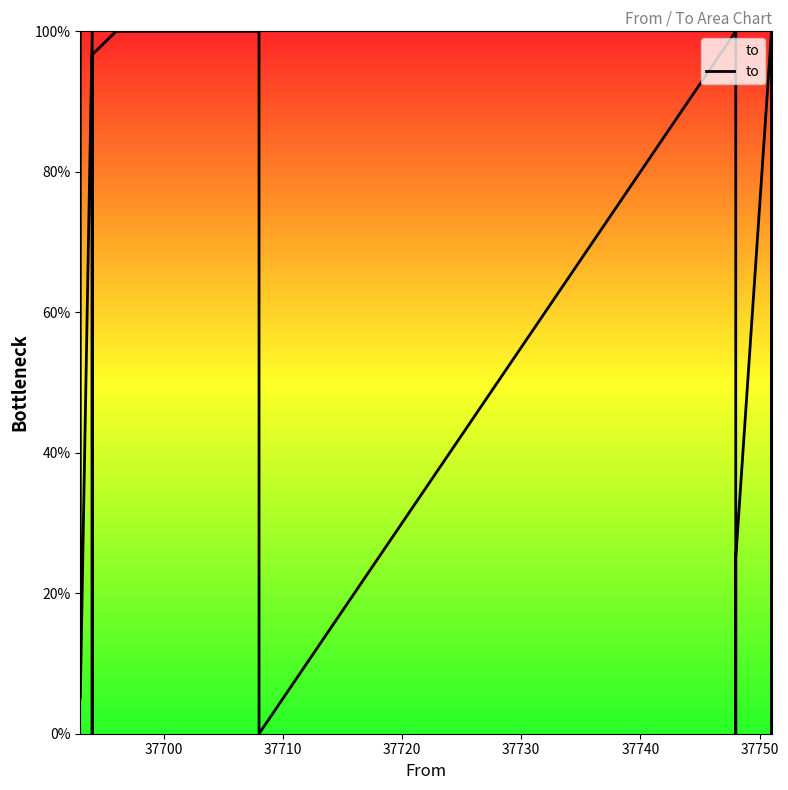

True or false: there are more than 2 points higher than both neighbors.

True